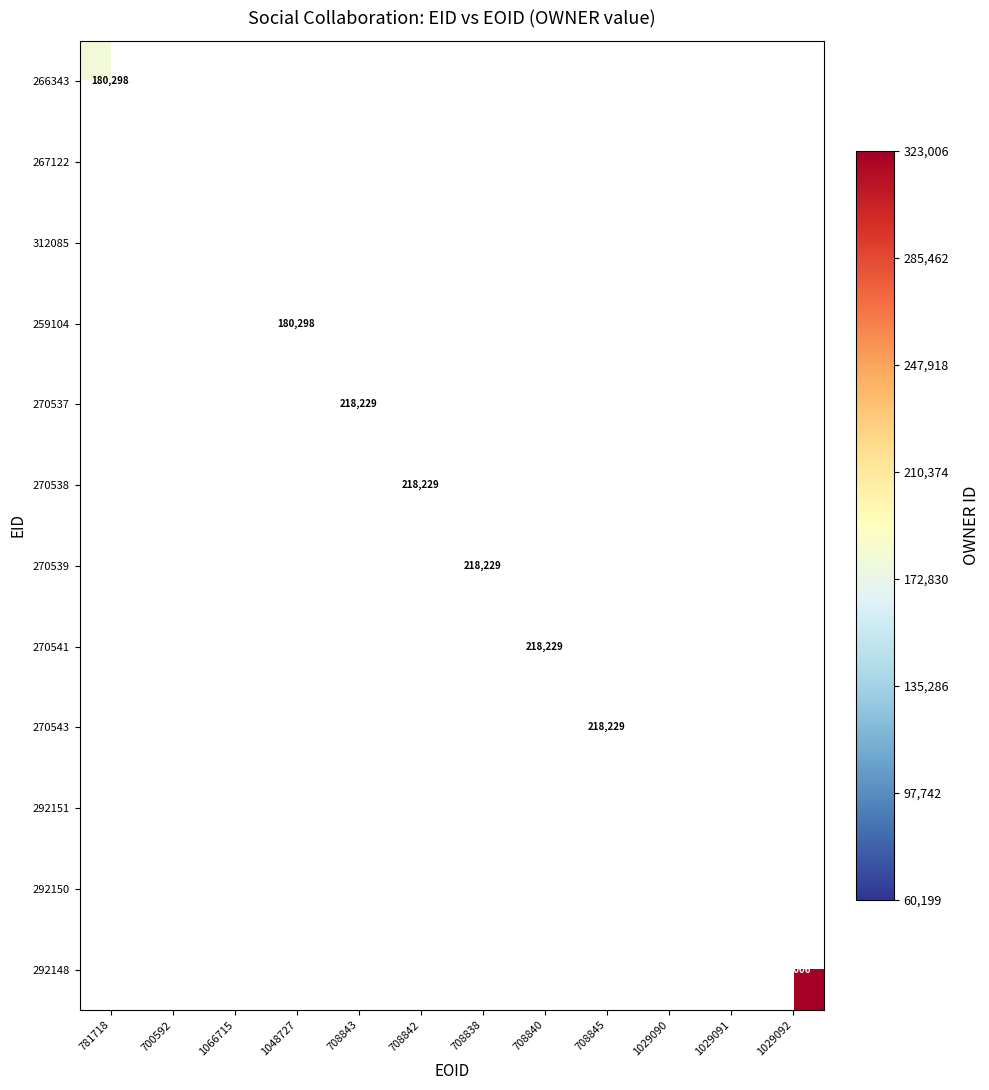

How many series are shown in this chart?

12